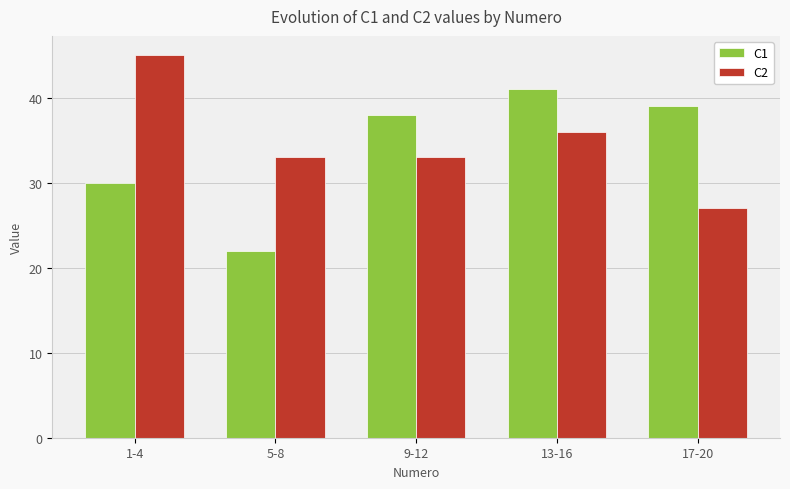

What is the sum of all C1 values?

170